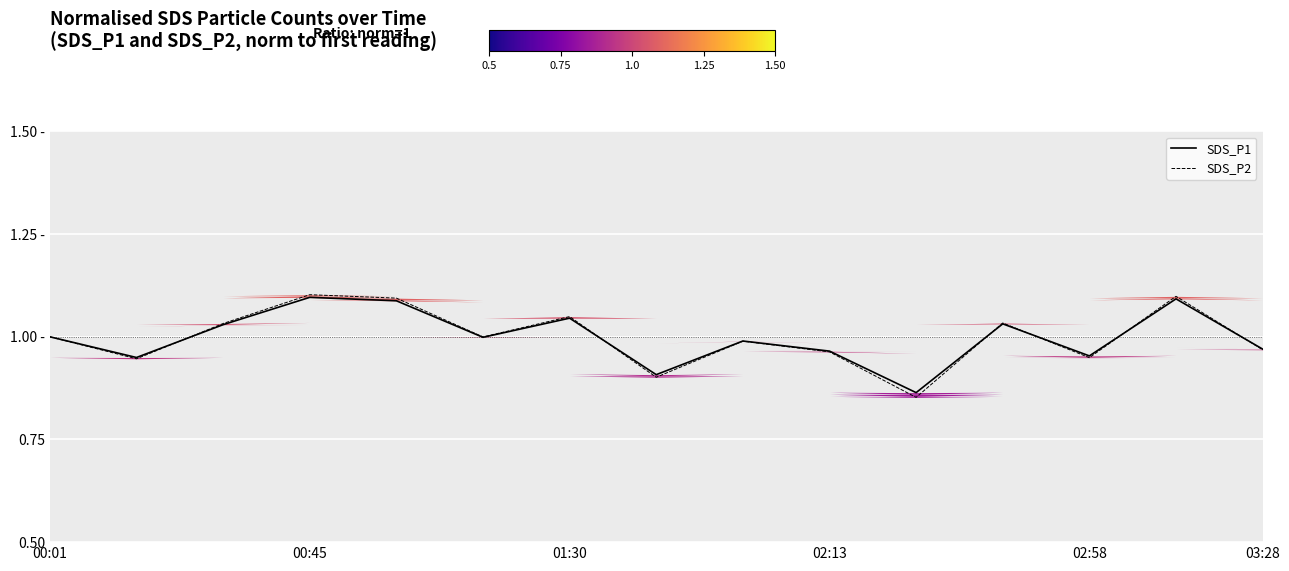

What is the average value of the SDS_P1 series?

1.0